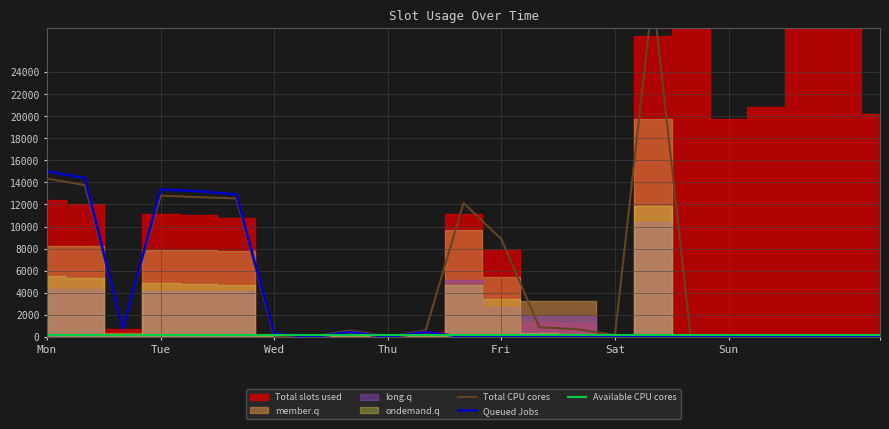

Is it true that Queued Jobs equals 0 at Thu?

True